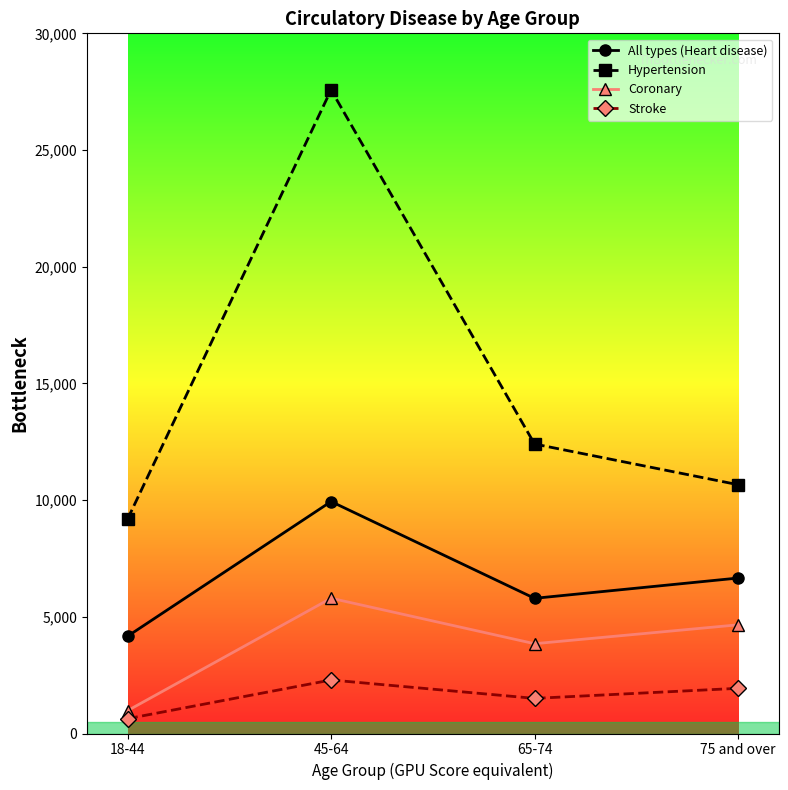

Reading left to right, list all the values displayed in this chart.

All types (Heart disease): 18-44=4168	45-64=9939	65-74=5792	75 and over=6661
Hypertension: 18-44=9187	45-64=27578	65-74=12404	75 and over=10661
Coronary: 18-44=980	45-64=5796	65-74=3848	75 and over=4657
Stroke: 18-44=635	45-64=2293	65-74=1505	75 and over=1936